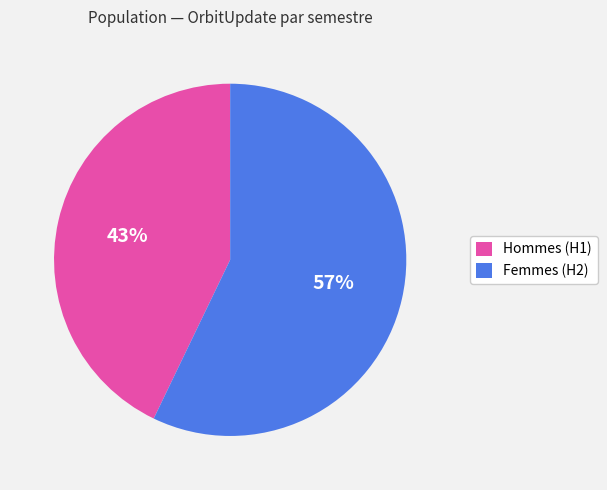

To the nearest percent, what percentage of the pie is Femmes (H2)?

57%